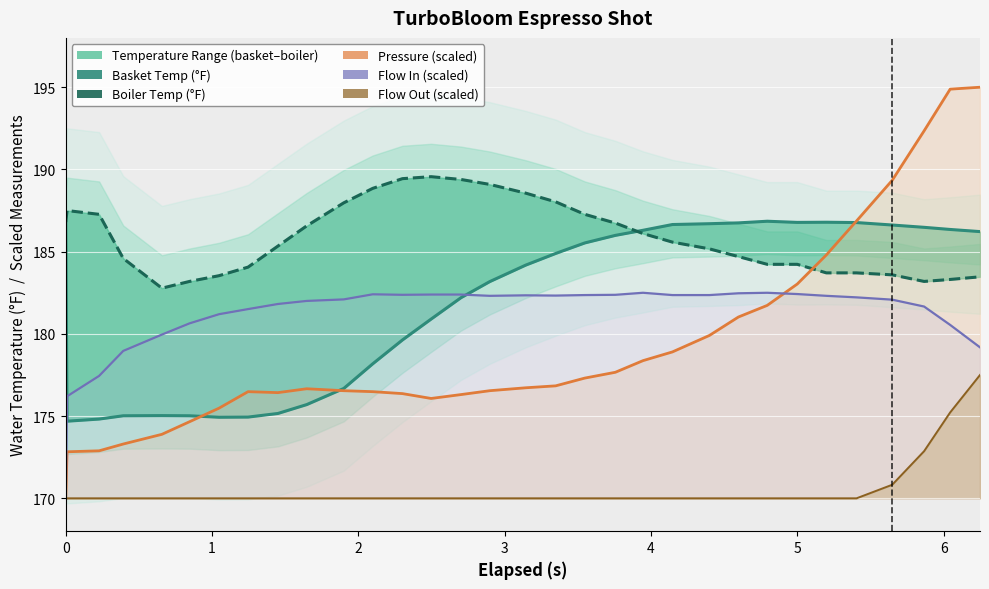

Which series has the widest spread of values?

Pressure (scaled)